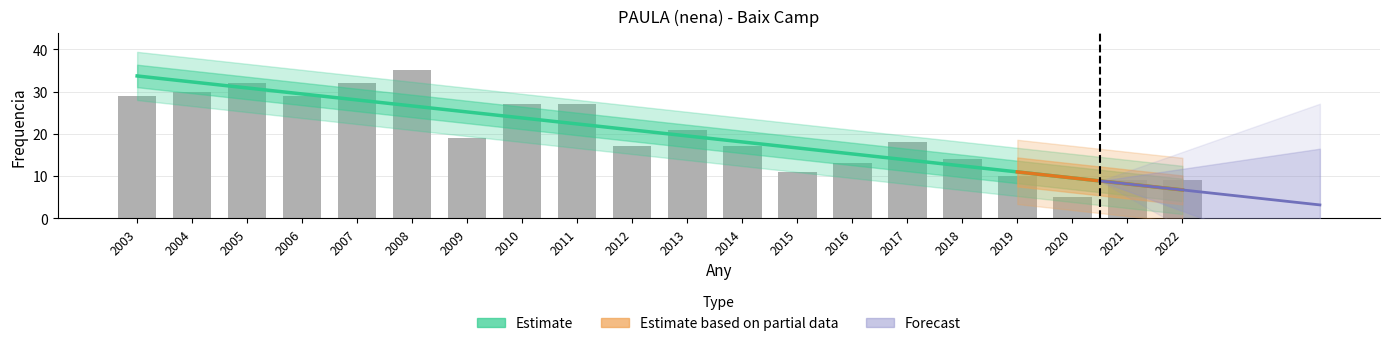

The chart shows a value of 5 at 2020. True or false?

True